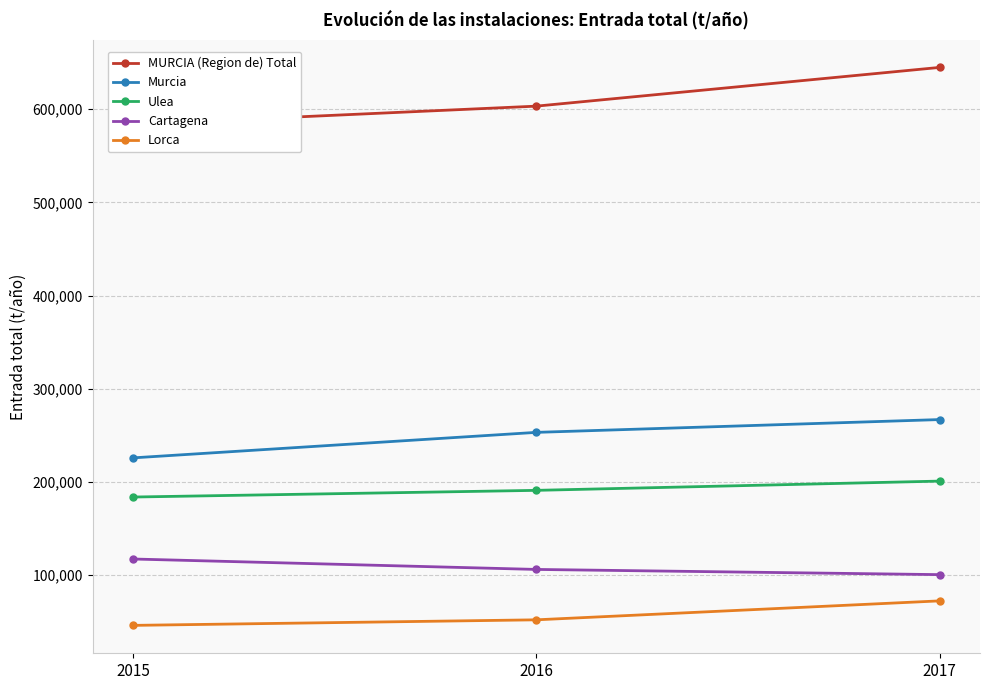

At which category is the sum across all series the highest?

2017